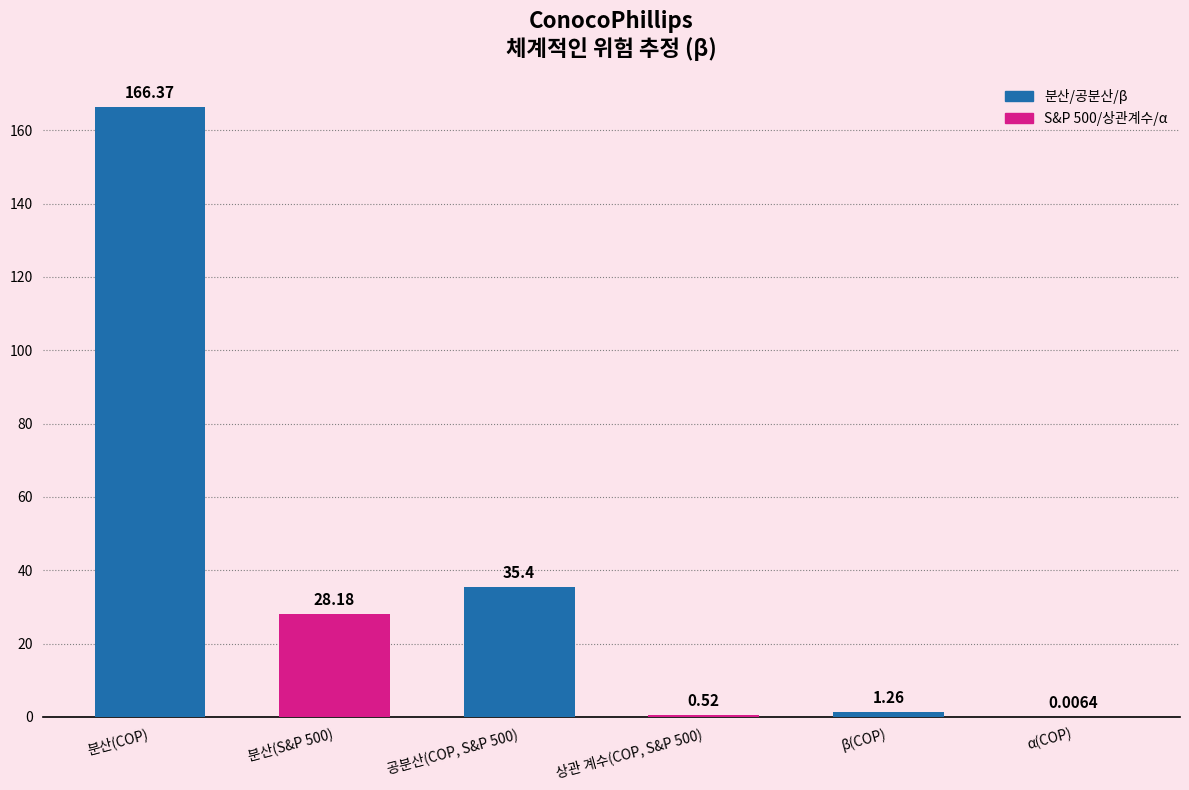

Count the number of data series in this chart.

1